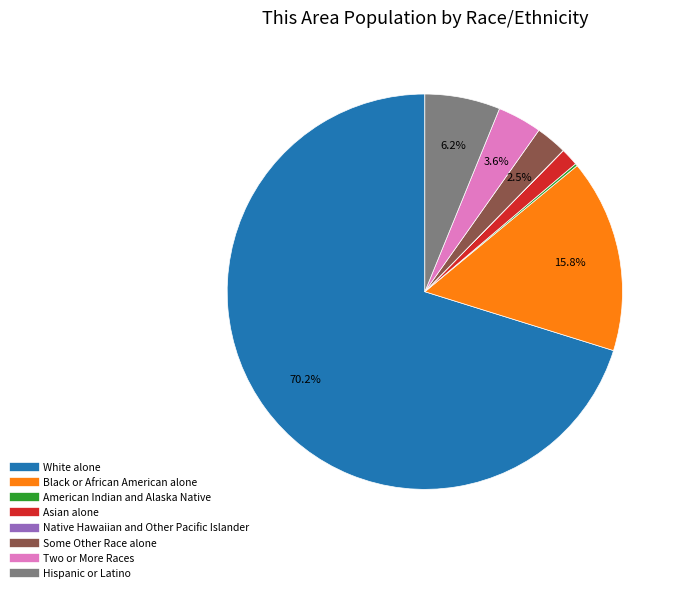

What percentage is NOT represented by Black or African American alone?

84.2%